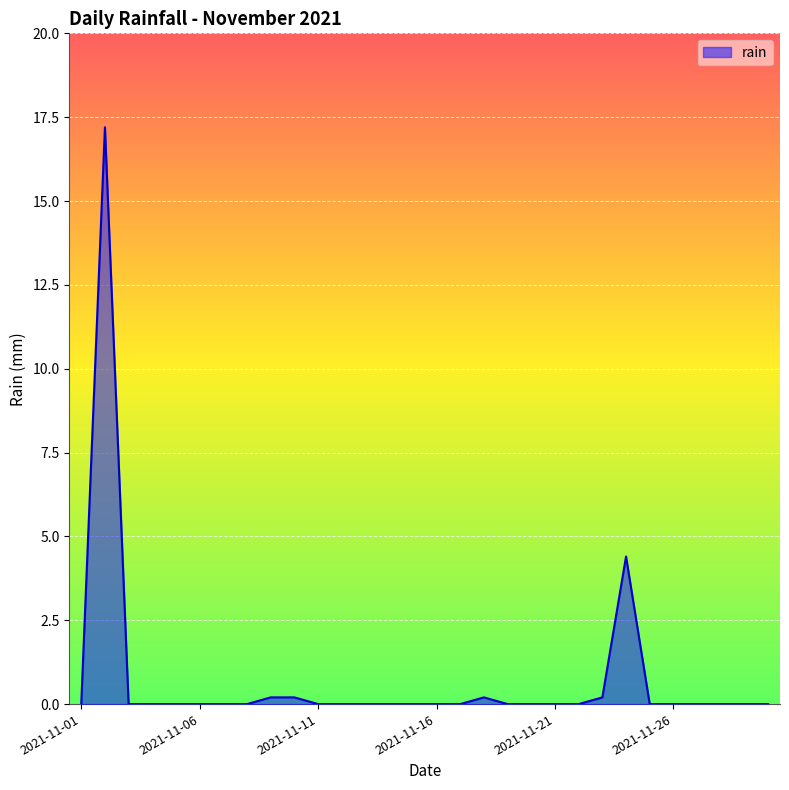

What is the greatest value displayed?

17.2